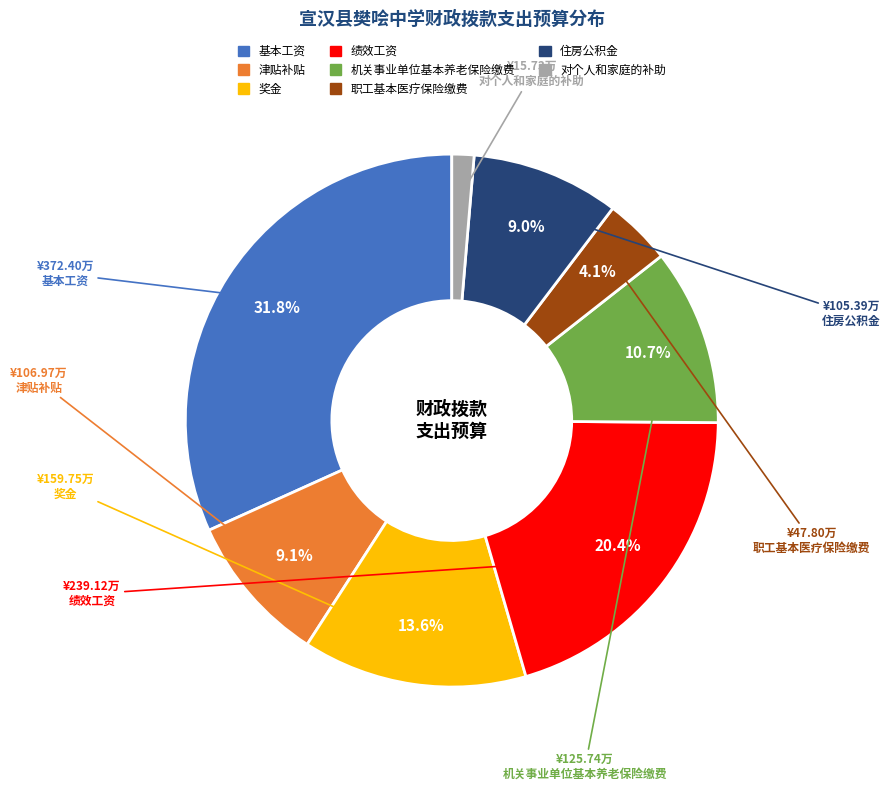

Which category has the smallest portion of the pie?

对个人和家庭的补助